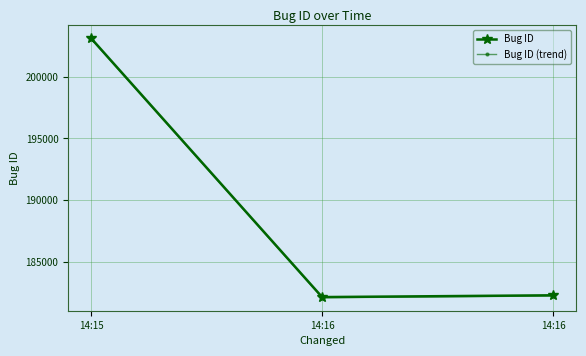

Reading left to right, transcribe all the data shown in this chart.

Bug ID: 14:15=203091.0	14:16=182162.0	14:16=182306.0
Bug ID (trend): 14:15=203030.1	14:16=182107.4	14:16=182251.3